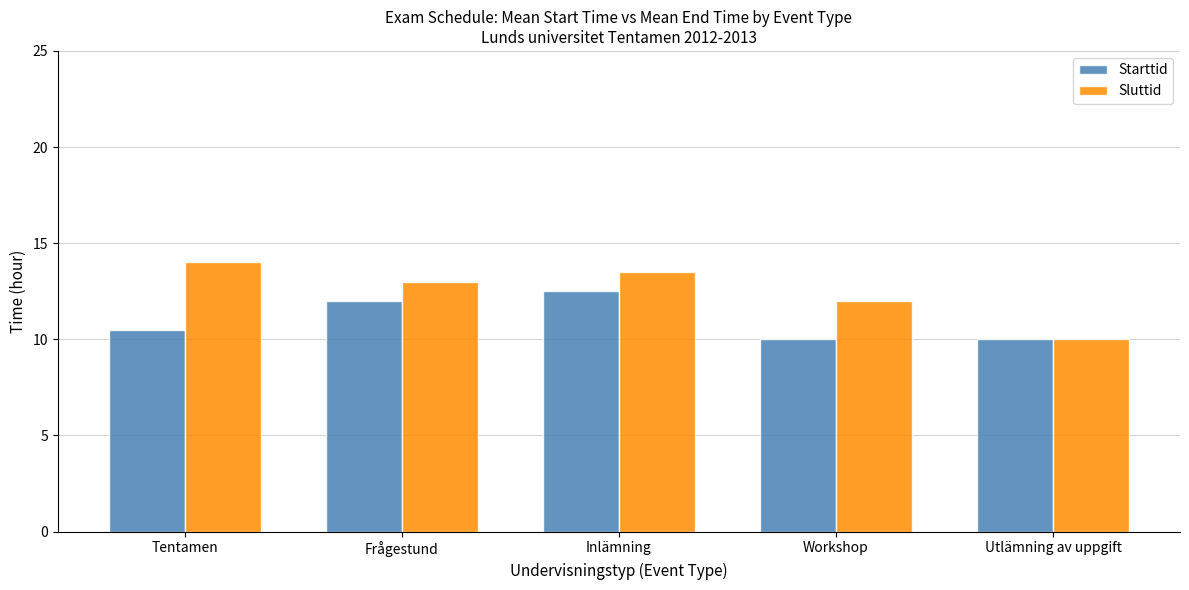

List the labels in order of Sluttid value, largest first.

Tentamen, Inlämning, Frågestund, Workshop, Utlämning av uppgift